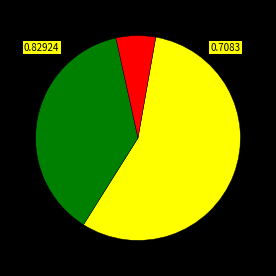

Count the number of slices in the pie.

3